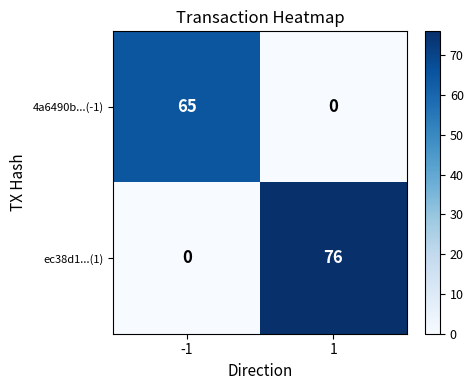

List the series in order of their peak value, highest first.

ec38d1...(1), 4a6490b...(-1)